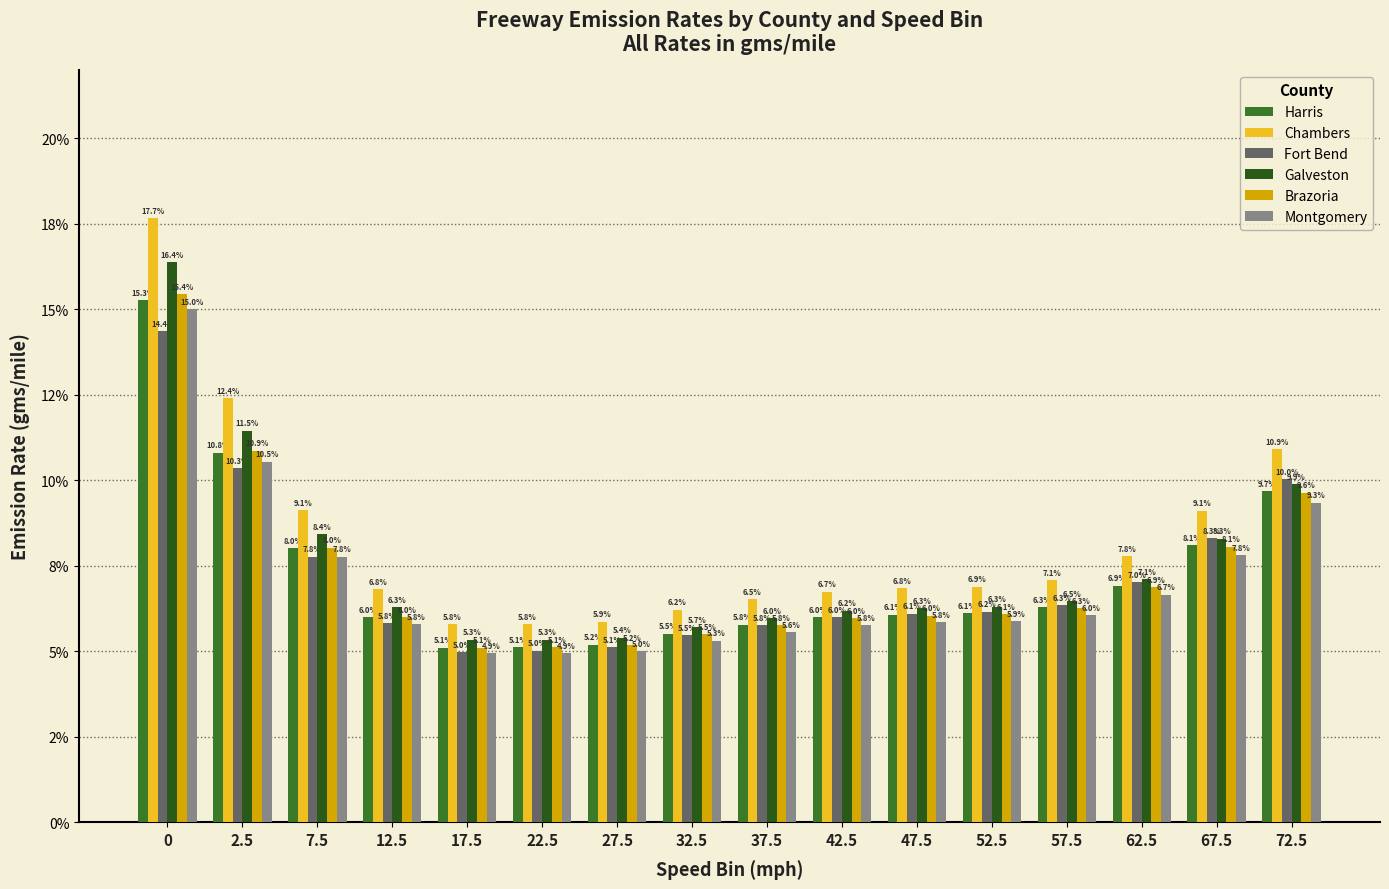

Rank the categories by Brazoria value from highest to lowest.

0, 2.5, 72.5, 67.5, 7.5, 62.5, 57.5, 52.5, 47.5, 12.5, 42.5, 37.5, 32.5, 27.5, 22.5, 17.5